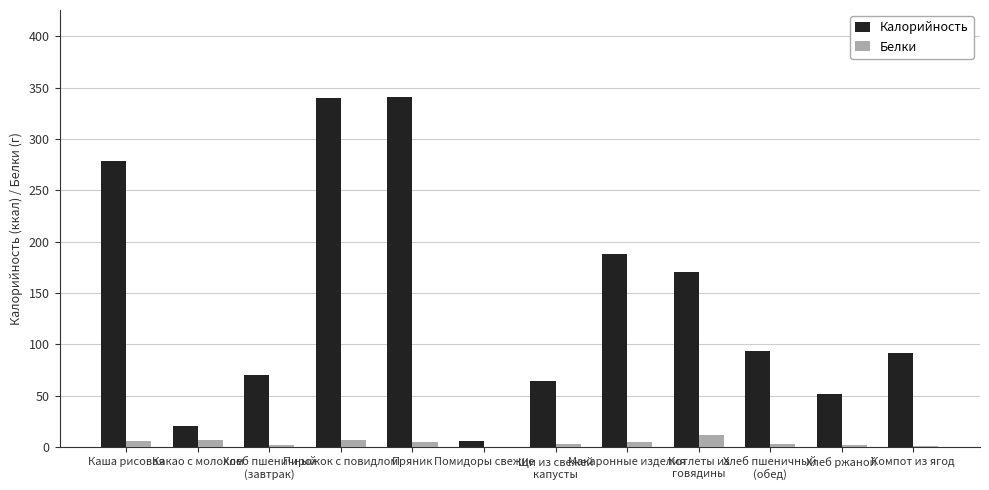

True or false: Калорийность has a value of 340.6 at Пряник.

True